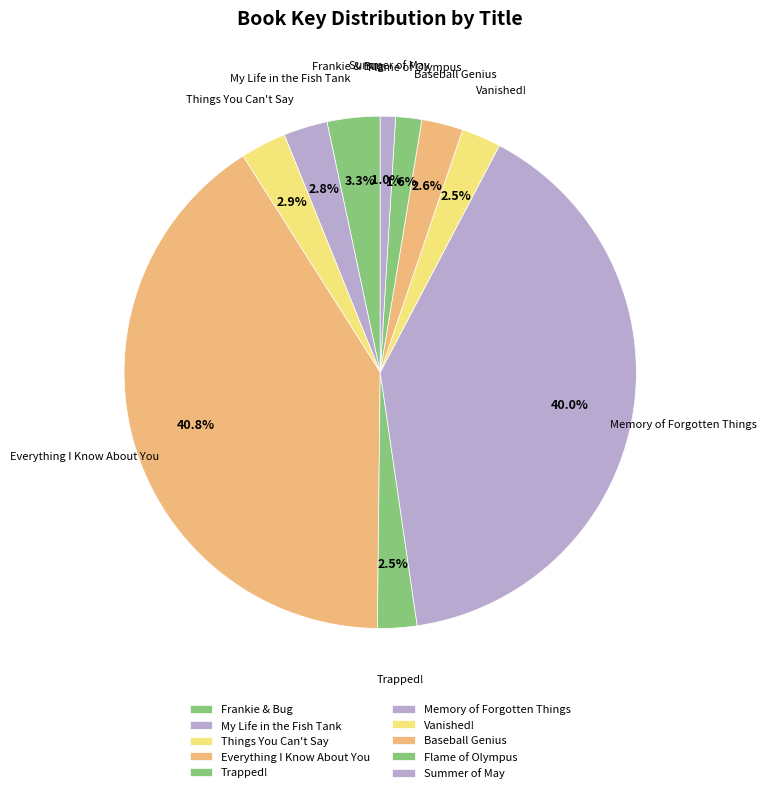

Between Flame of Olympus and Memory of Forgotten Things, which is larger?

Memory of Forgotten Things